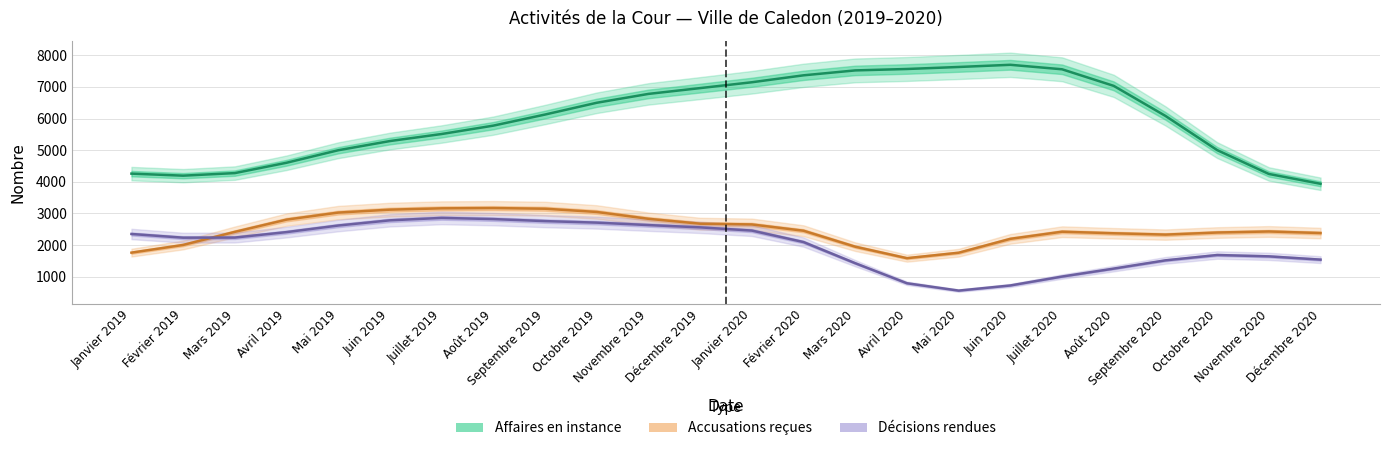

At which category is the sum across all series the highest?

Janvier 2020